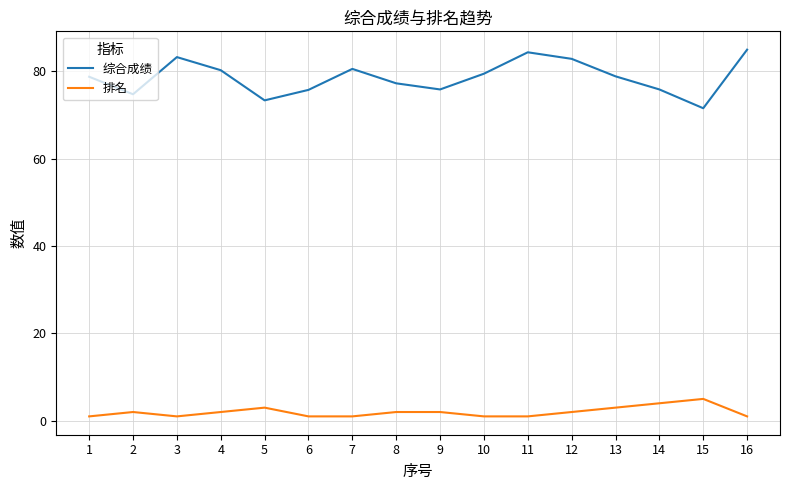

True or false: 排名 and 综合成绩 intersect in this chart.

False